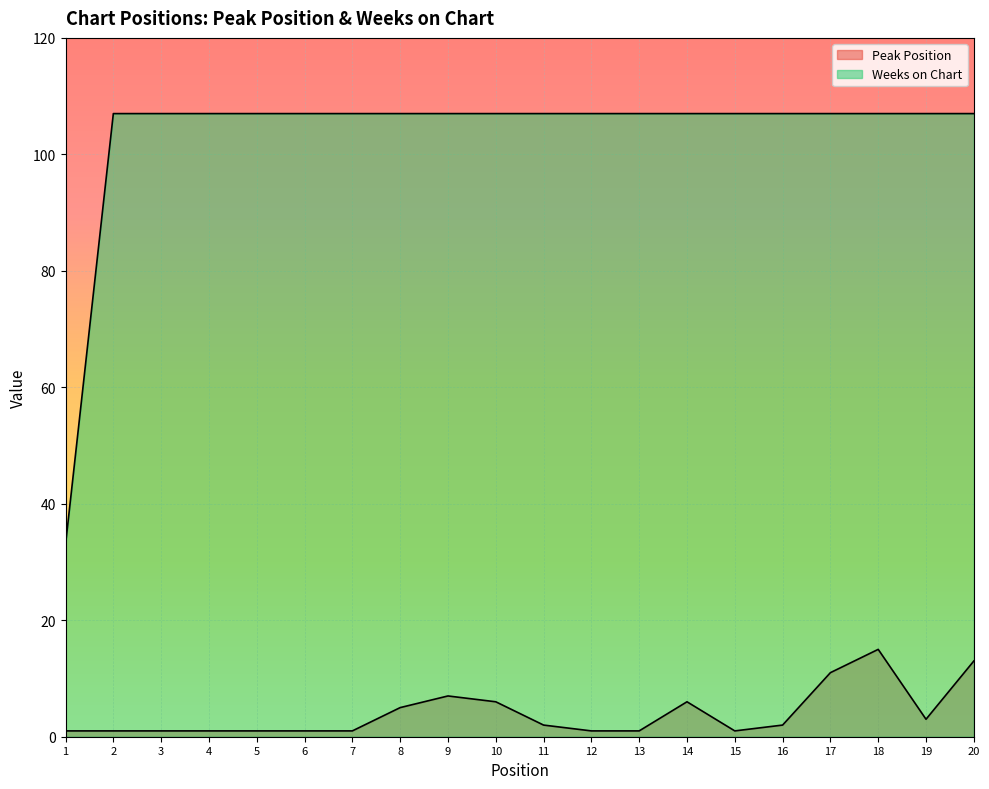

How many interior local peaks does the Peak Position series have?

3